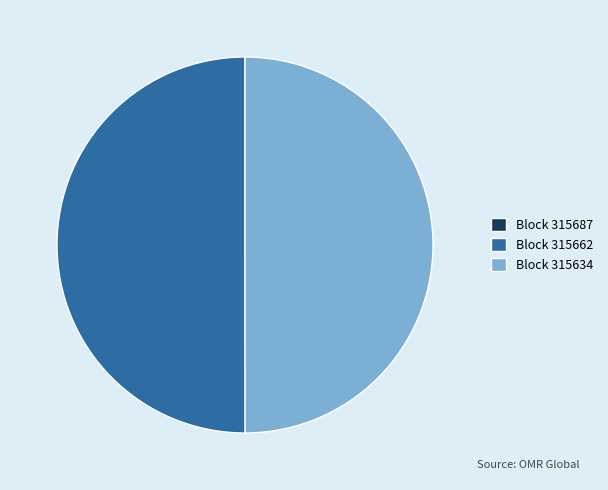

The Block 315662 slice represents 50% of the pie. True or false?

True